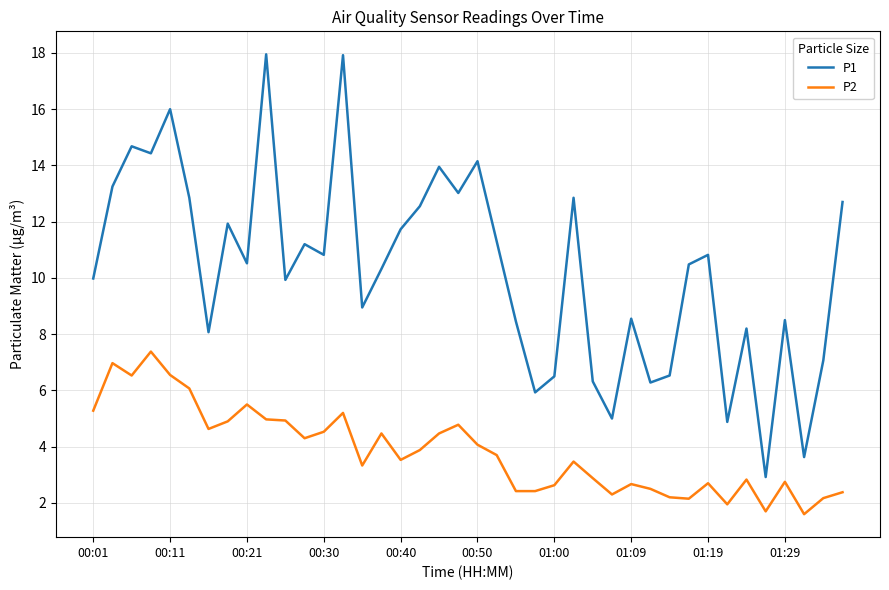

List the series in order of their peak value, lowest first.

P2, P1